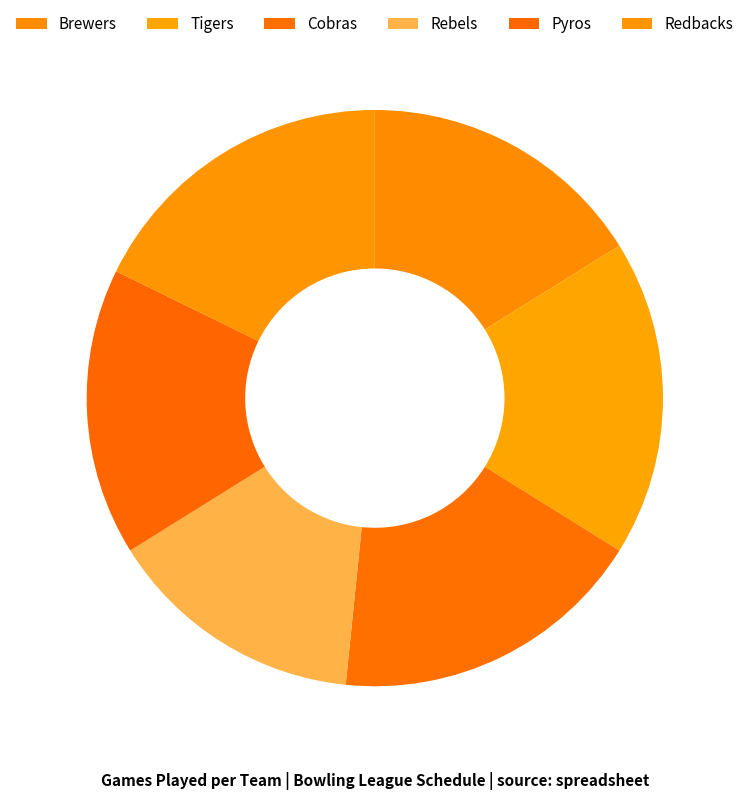

What is the change in value from Brewers to Redbacks?

+1